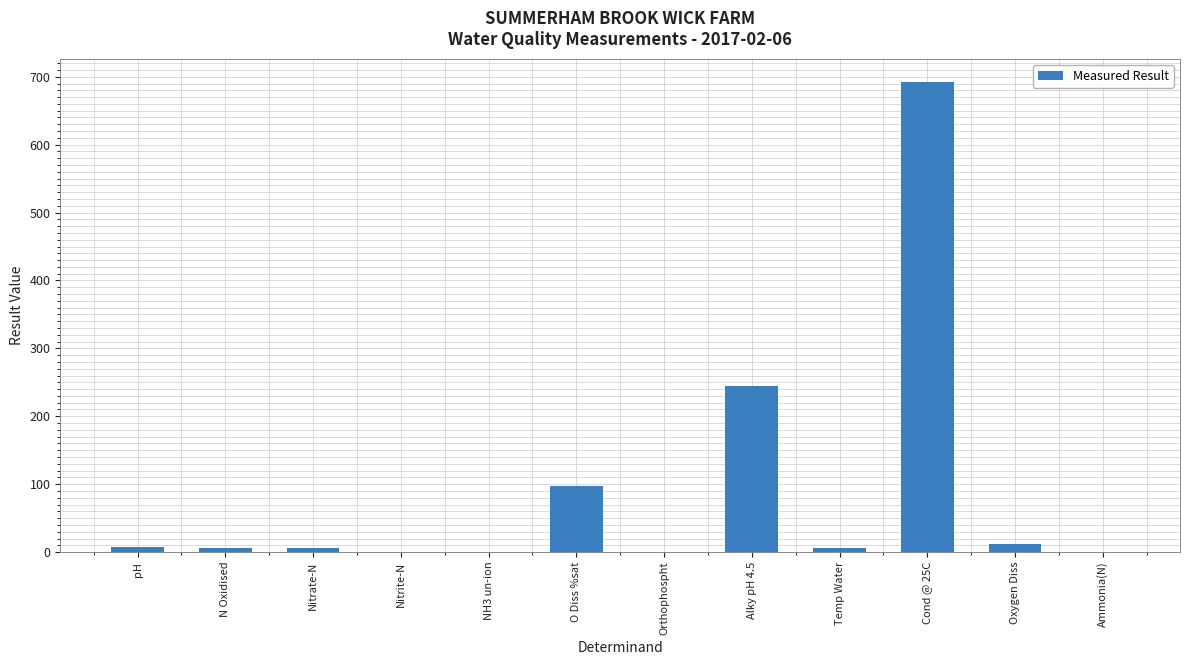

What is the maximum value shown in the chart?

692.0